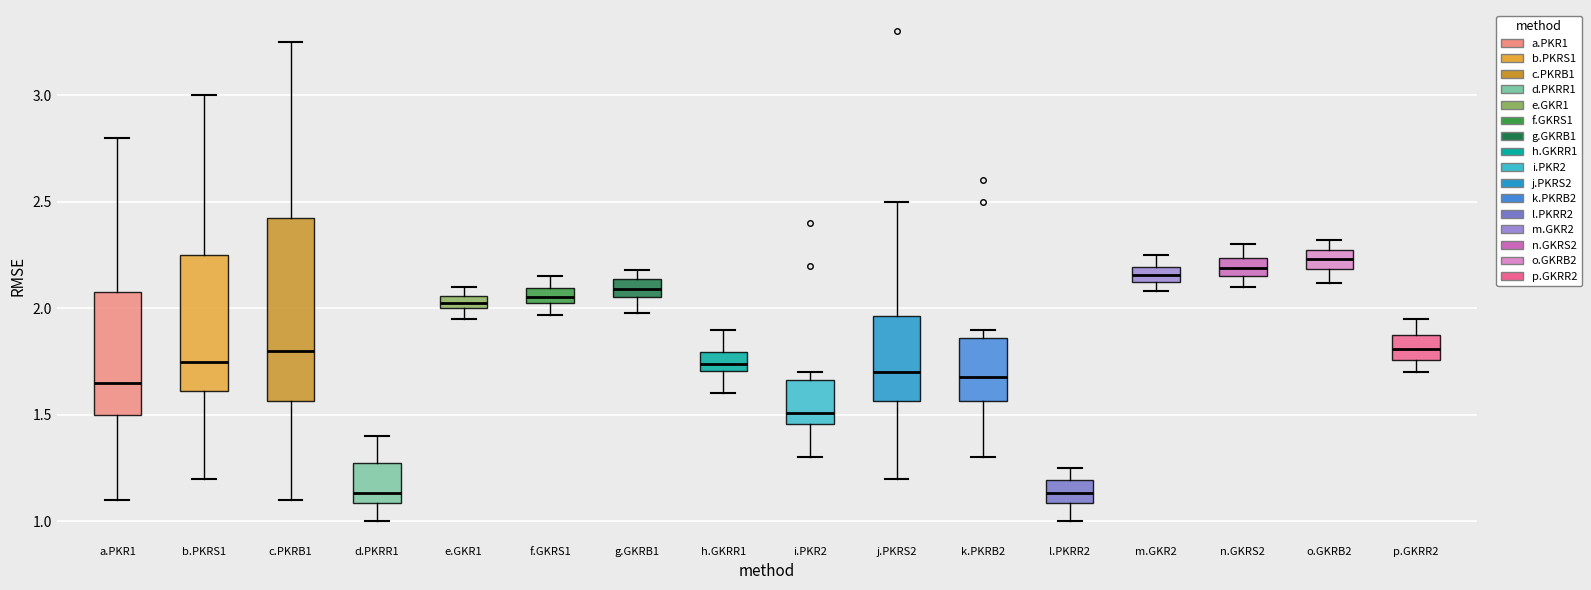

Where is the upper edge of the box for i.PKR2 on the y-axis? The values are not printed on the chart, so give them approximately, as read against the axis.

1.65